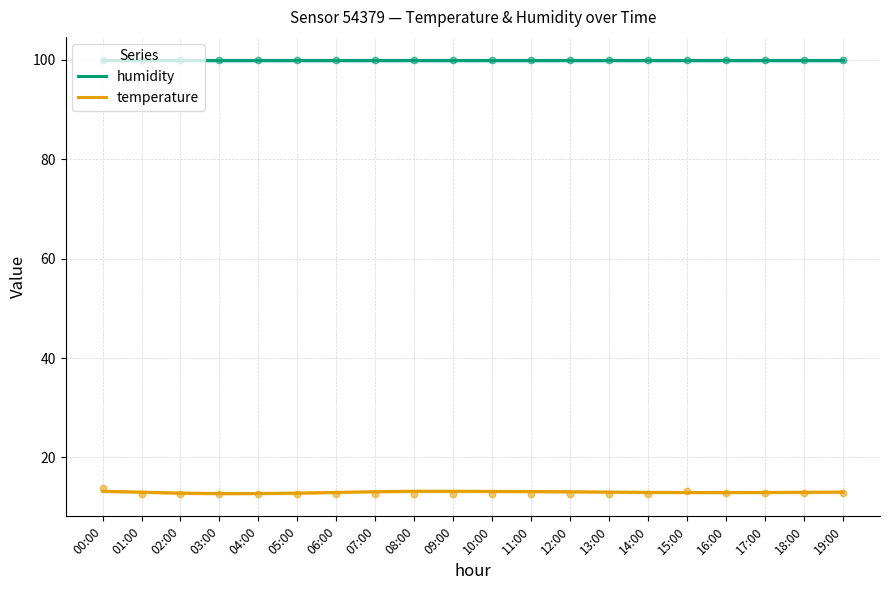

Which series contains the highest Y value?

humidity